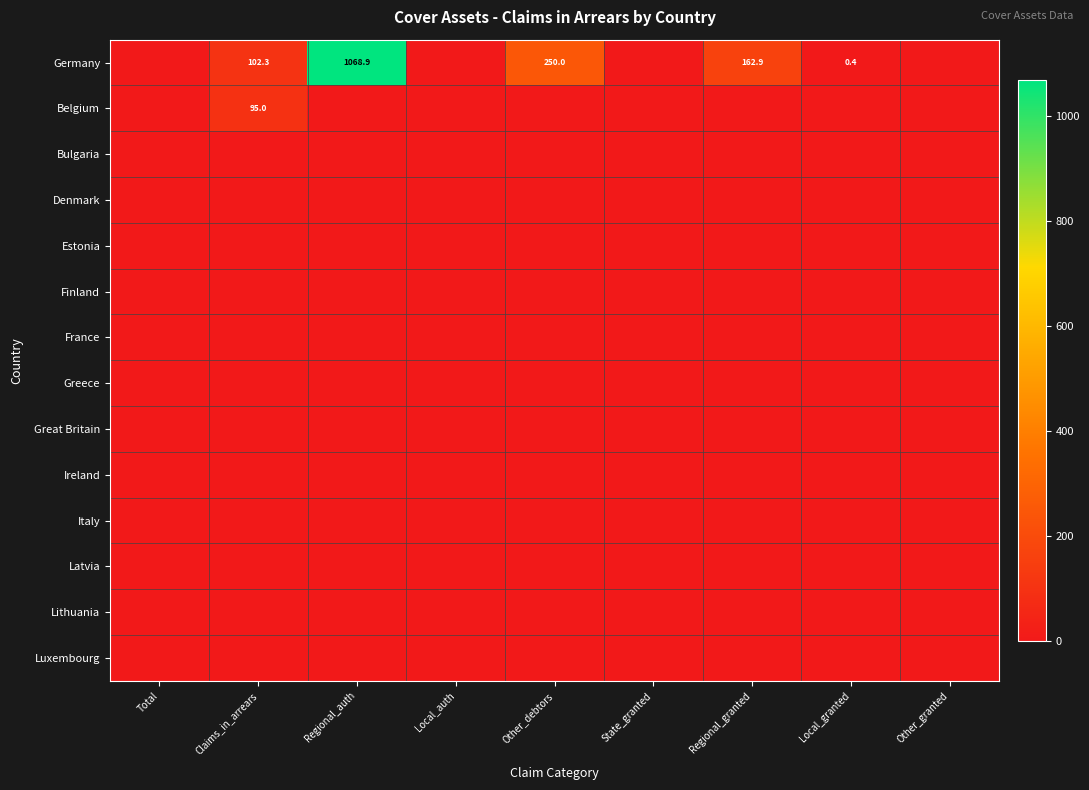

Which series has the widest spread of values?

Germany